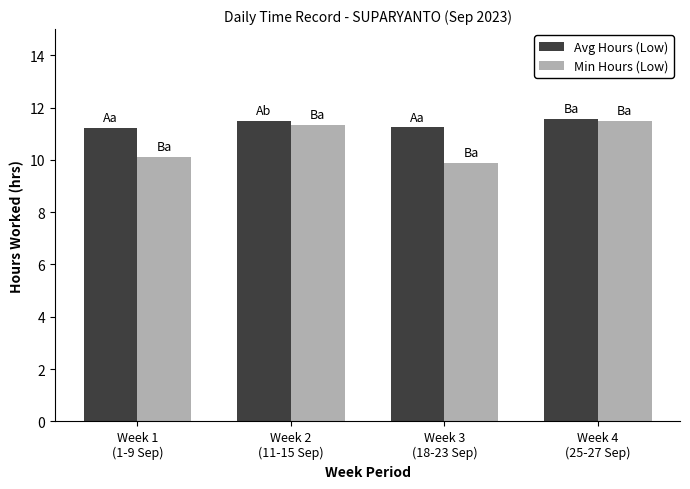

Reading left to right, extract all data points from this chart.

Avg Hours (Low): 11.2	11.5	11.2	11.6
Min Hours (Low): 10.1	11.3	9.9	11.5